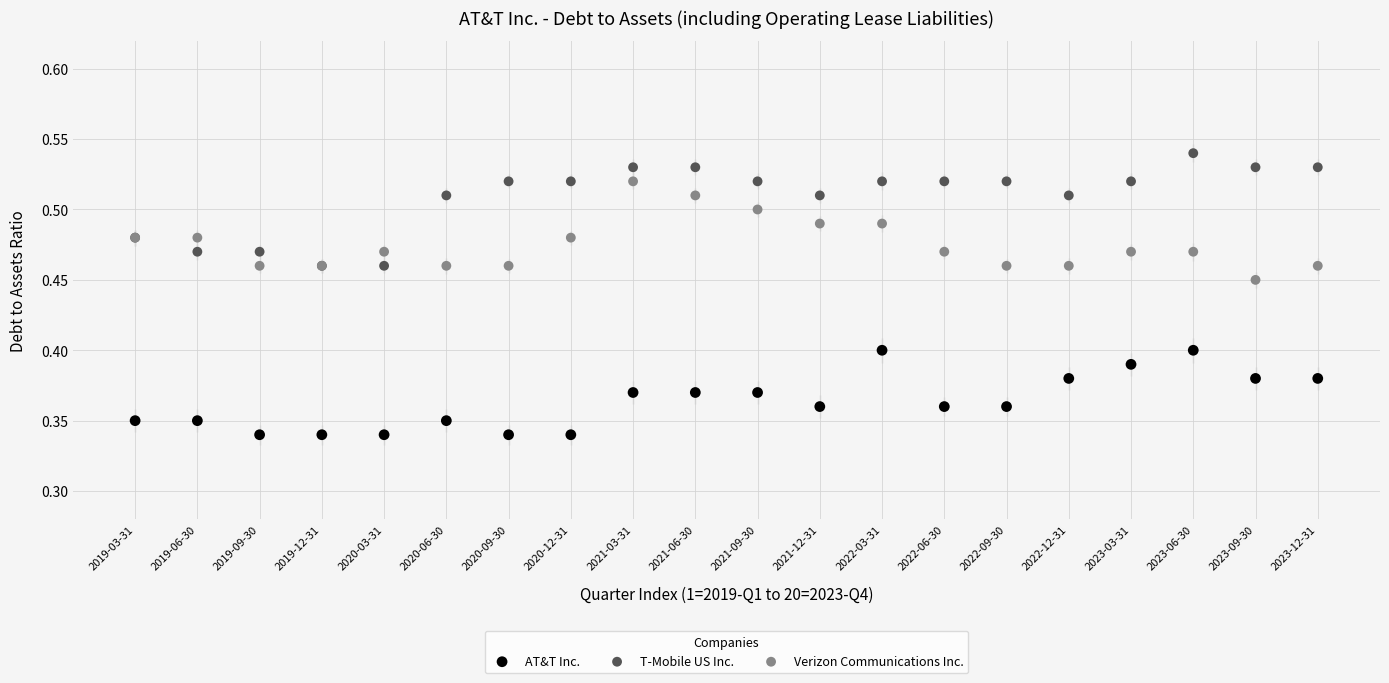

Which series reaches the minimum Y coordinate?

AT&T Inc.